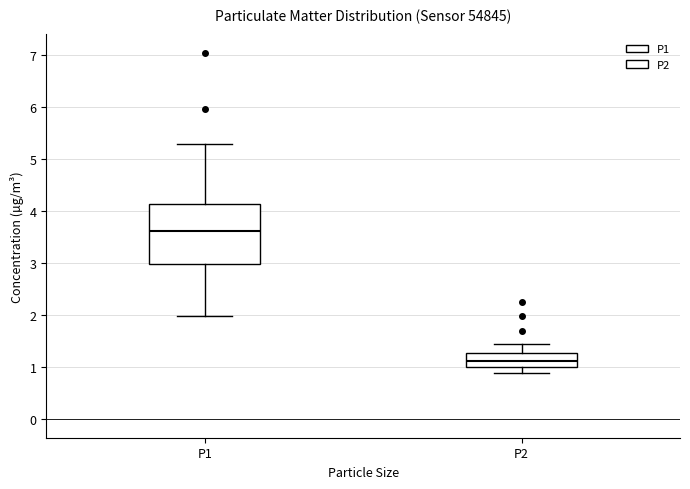

Reading left to right, read every box against the y-axis: the position of its median line, the range the box covers, and the ends of its whiskers. The values are not printed on the chart, so give them approximately, as read against the axis.

P1: median 3.6, box 3.0 to 4.1, whiskers 2.0 to 5.3
P2: median 1.1, box 1.0 to 1.3, whiskers 0.9 to 1.5